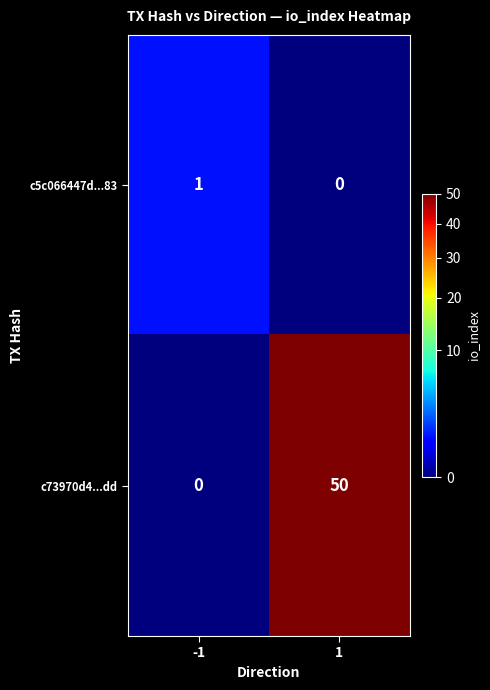

Which series has the largest range (max minus min)?

c73970d4...dd